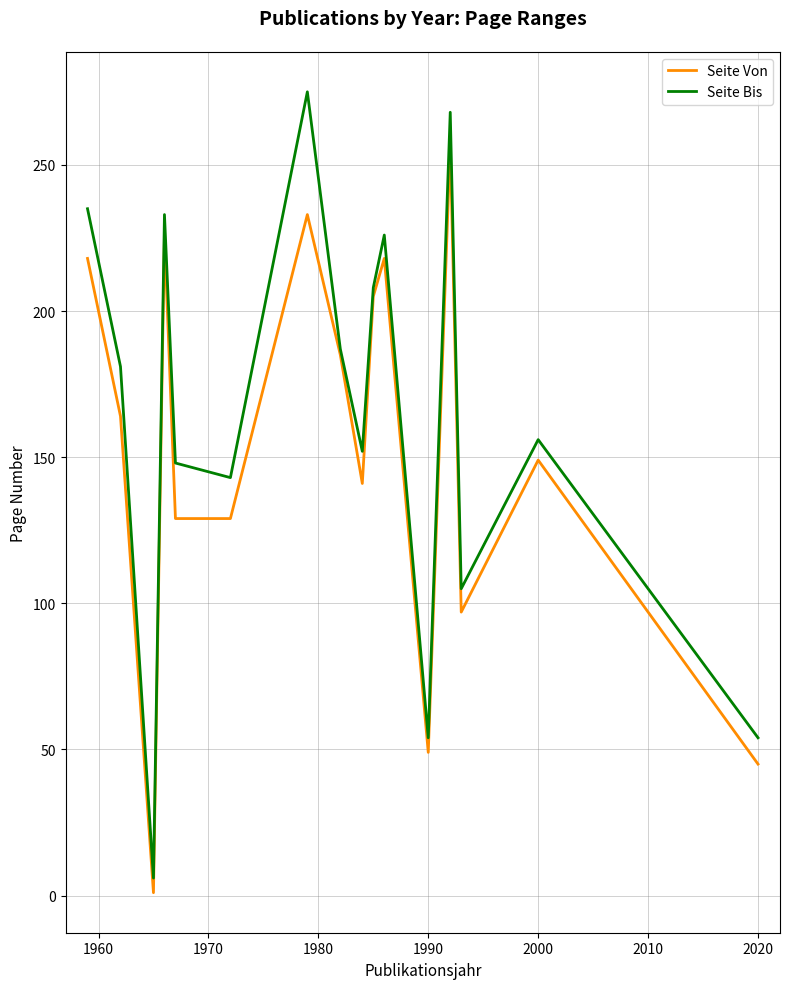

What is the average value of the Seite Von series?

153